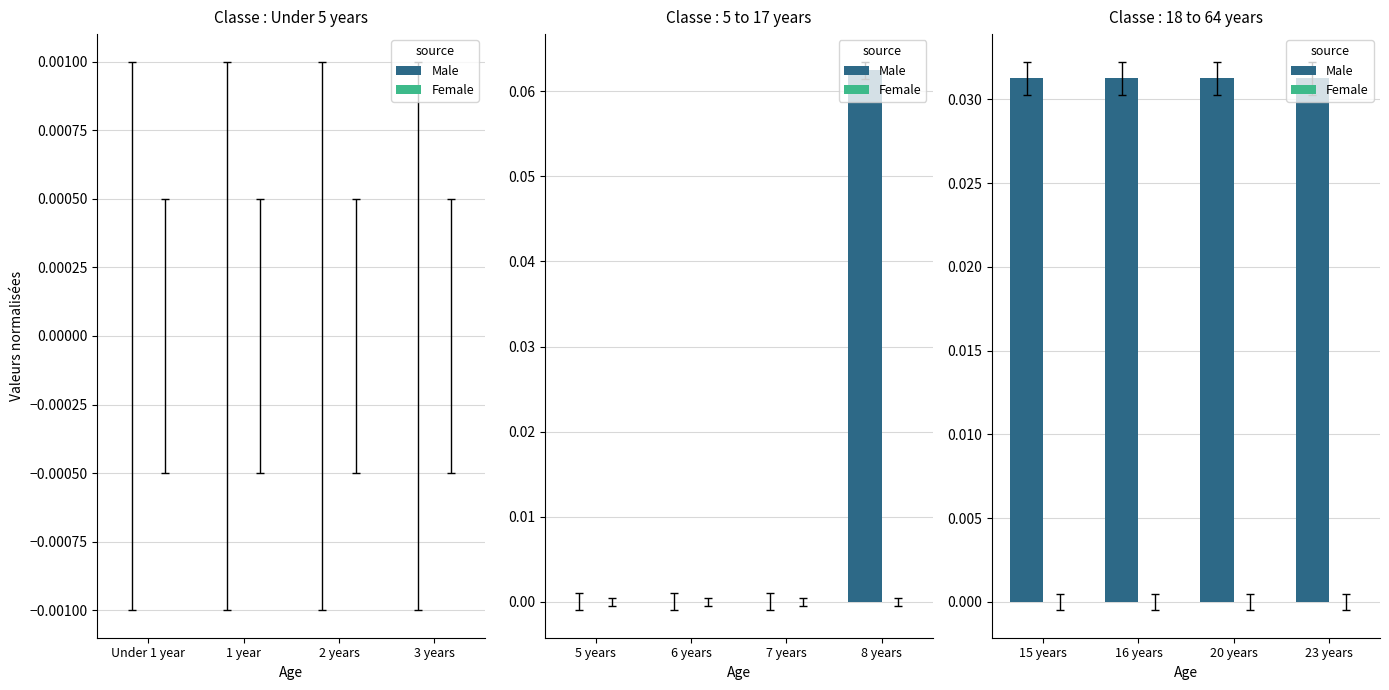

Rank the series by their maximum value, from highest to lowest.

Male, Female